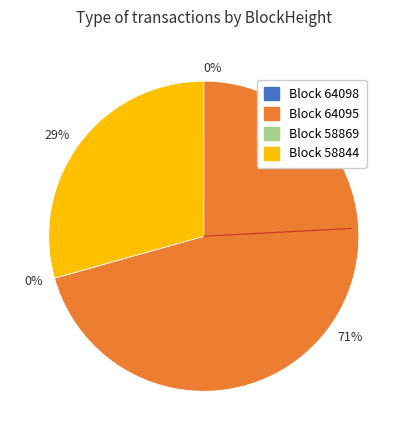

Is the sum of 58869 and 58844 greater than half?

No